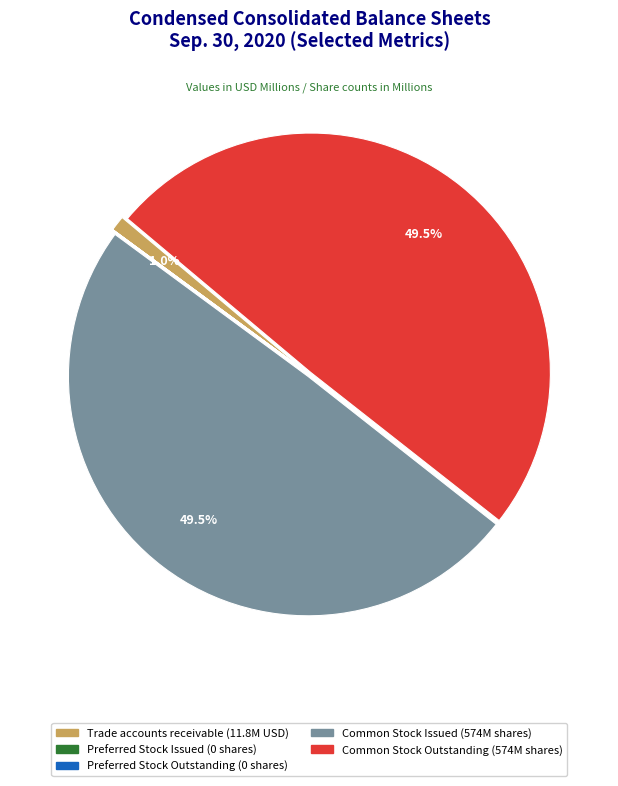

Which has a higher value, Trade accounts receivable (11.8M USD) or Common Stock Issued (574M shares)?

Common Stock Issued (574M shares)